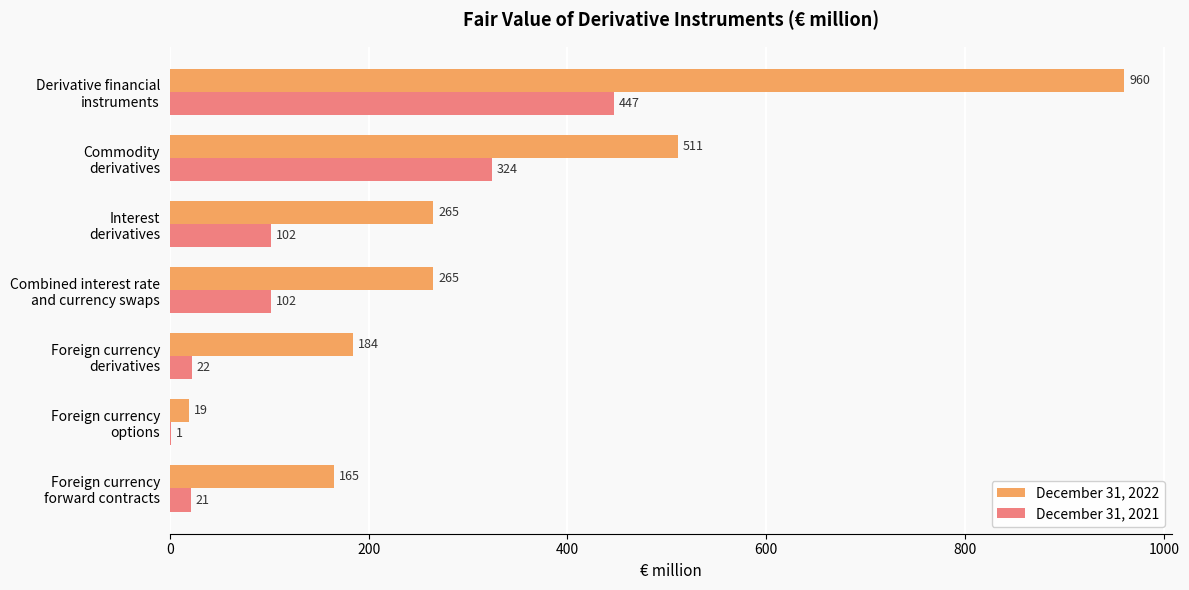

What is the highest value of the December 31, 2022 series?

960